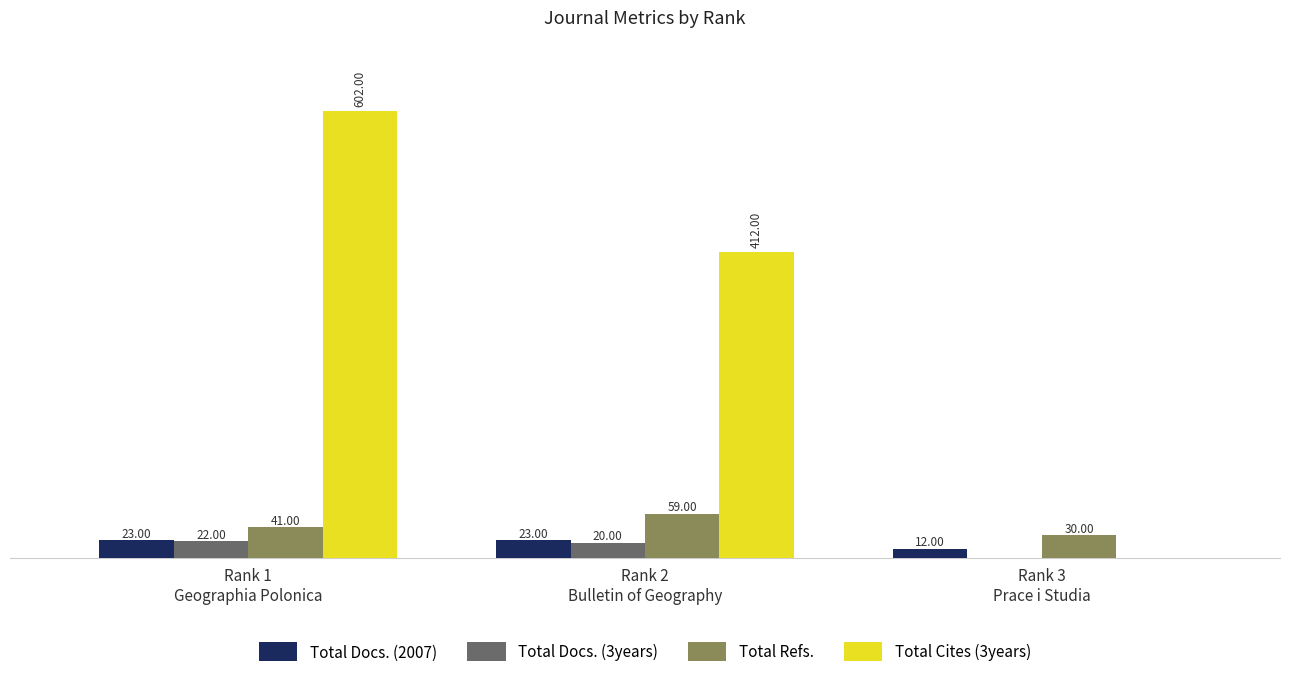

At which category is the sum across all series the highest?

Rank 1
Geographia Polonica